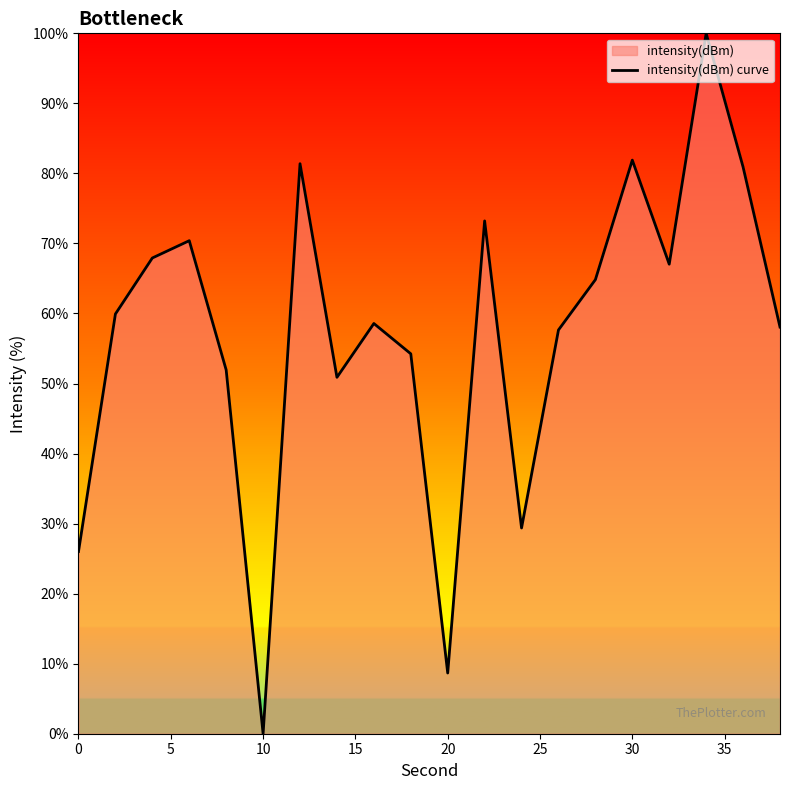

How many lines are shown in the chart?

1